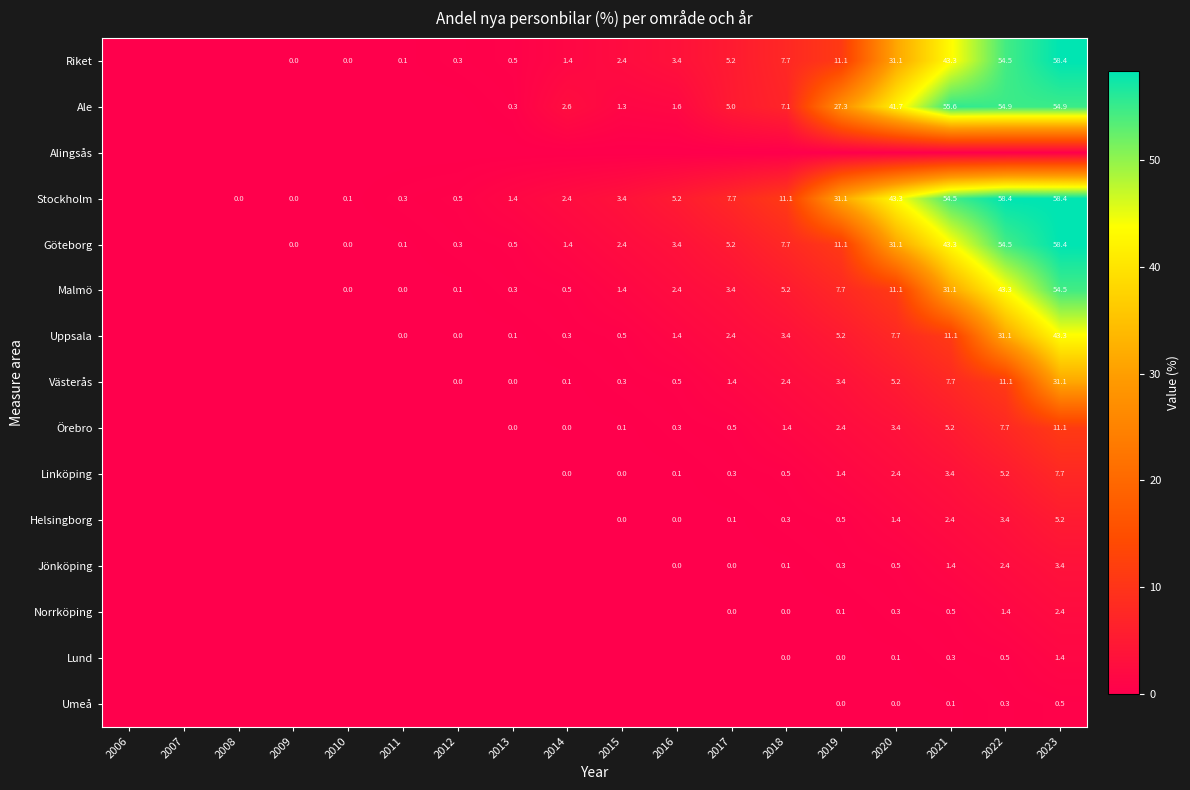

What is the sum of the Malmö values at 2013 and 2010?

0.3